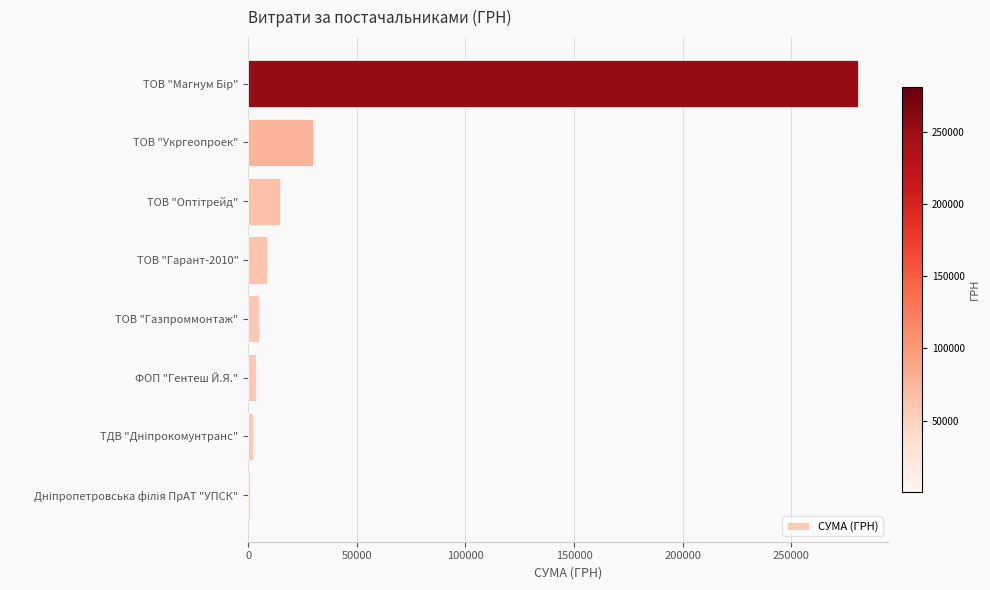

What is the greatest value displayed?

280578.0